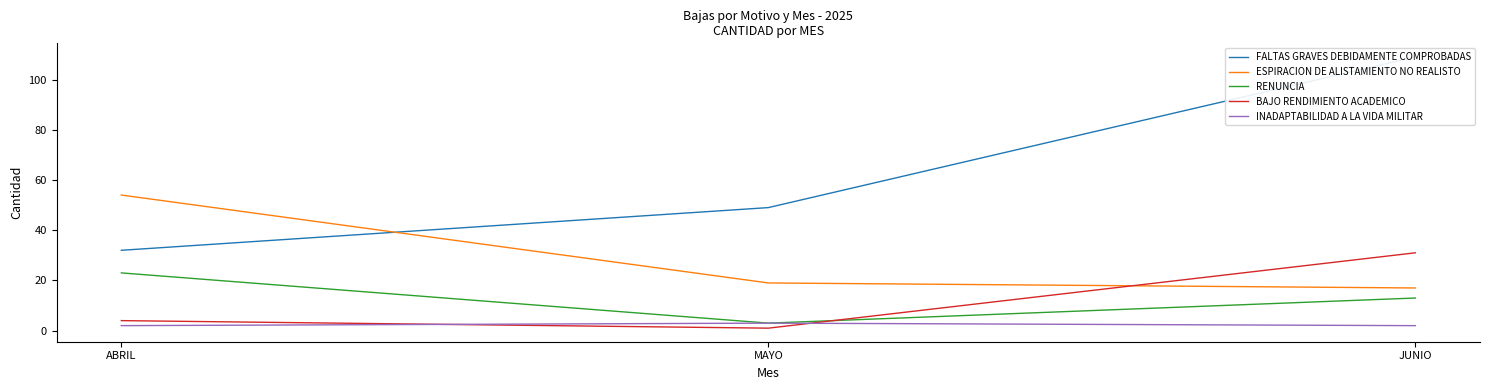

Which series has the largest range (max minus min)?

FALTAS GRAVES DEBIDAMENTE COMPROBADAS